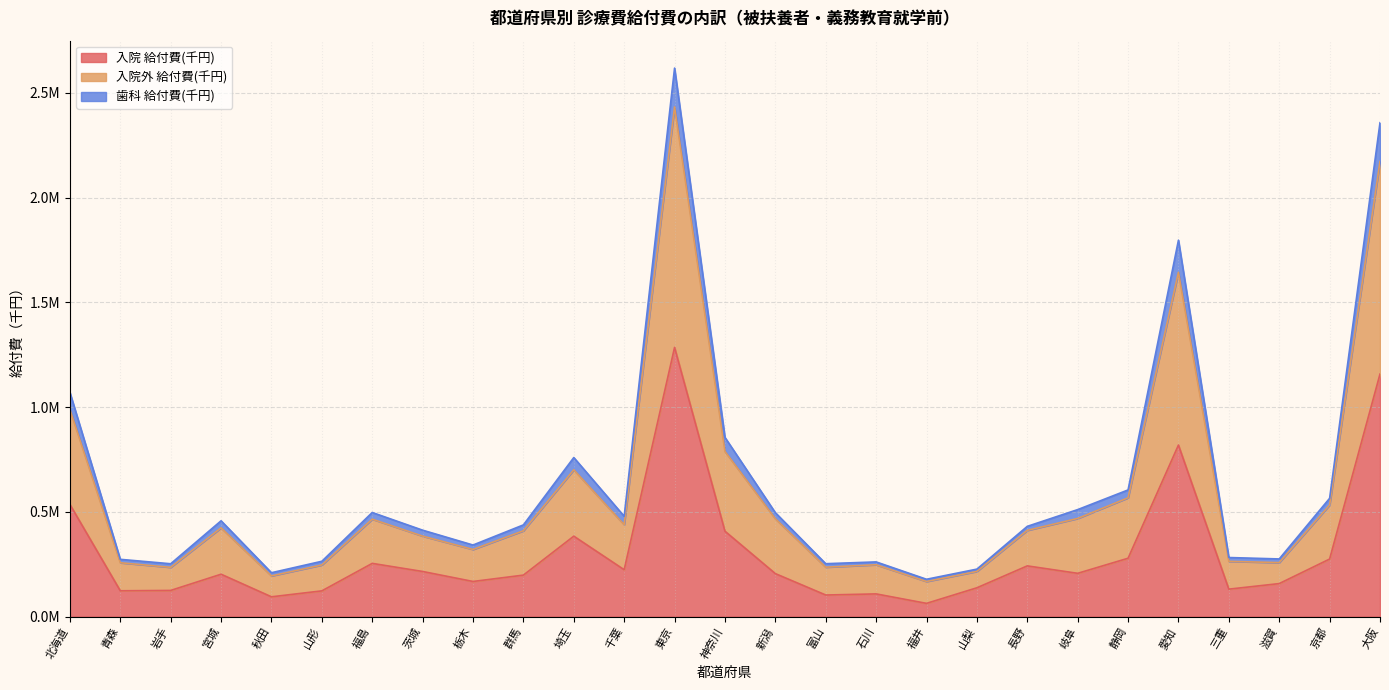

True or false: 歯科 給付費(千円) has more than 2 interior local peaks.

True